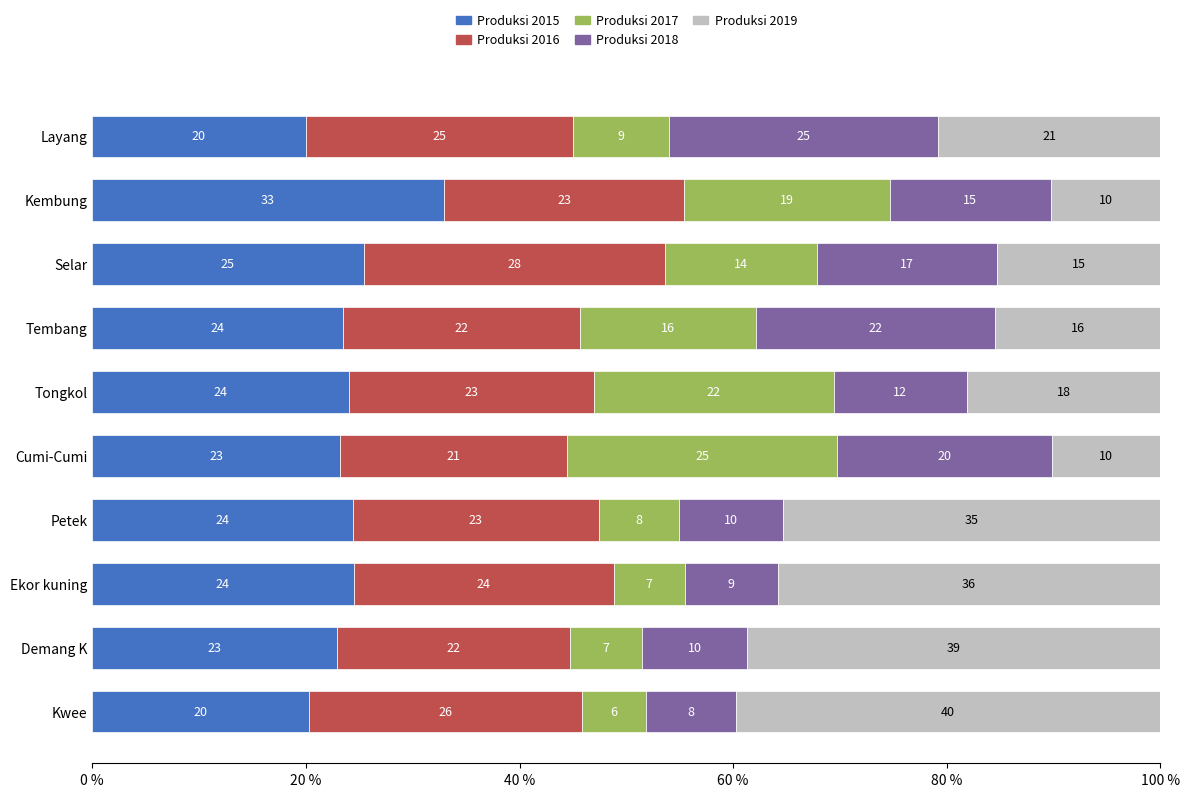

What are all the series names shown in the legend?

Produksi 2015, Produksi 2016, Produksi 2017, Produksi 2018, Produksi 2019